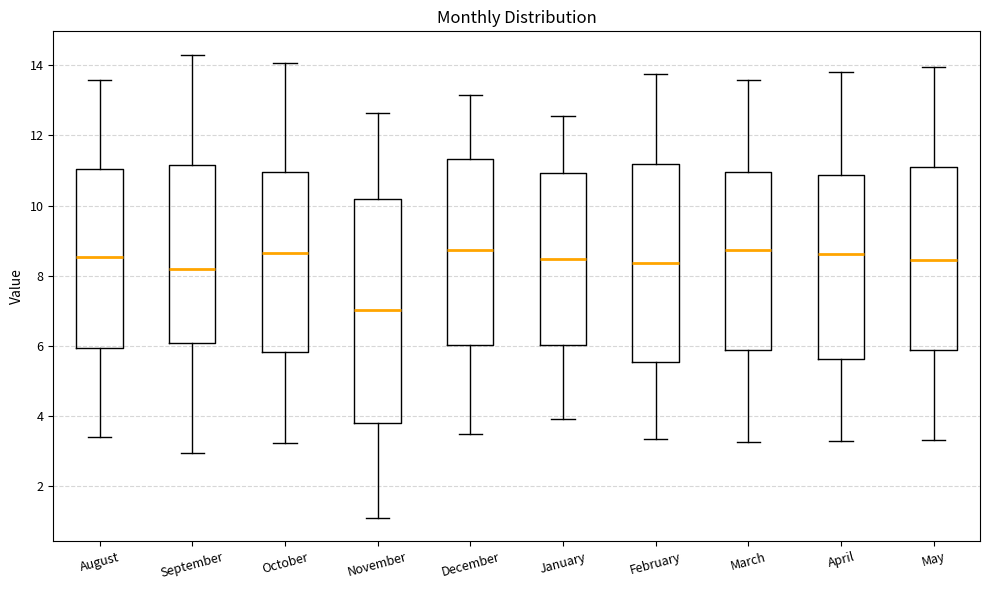

Reading left to right, read every box against the y-axis: the position of its median line, the range the box covers, and the ends of its whiskers. The values are not printed on the chart, so give them approximately, as read against the axis.

August: median 8.6, box 6.0 to 11.0, whiskers 3.4 to 13.6
September: median 8.2, box 6.0 to 11.2, whiskers 3.0 to 14.4
October: median 8.6, box 5.8 to 11.0, whiskers 3.2 to 14.0
November: median 7.0, box 3.8 to 10.2, whiskers 1.2 to 12.6
December: median 8.8, box 6.0 to 11.4, whiskers 3.4 to 13.2
January: median 8.4, box 6.0 to 11.0, whiskers 4.0 to 12.6
February: median 8.4, box 5.6 to 11.2, whiskers 3.4 to 13.8
March: median 8.8, box 5.8 to 11.0, whiskers 3.2 to 13.6
April: median 8.6, box 5.6 to 10.8, whiskers 3.2 to 13.8
May: median 8.4, box 5.8 to 11.2, whiskers 3.4 to 14.0